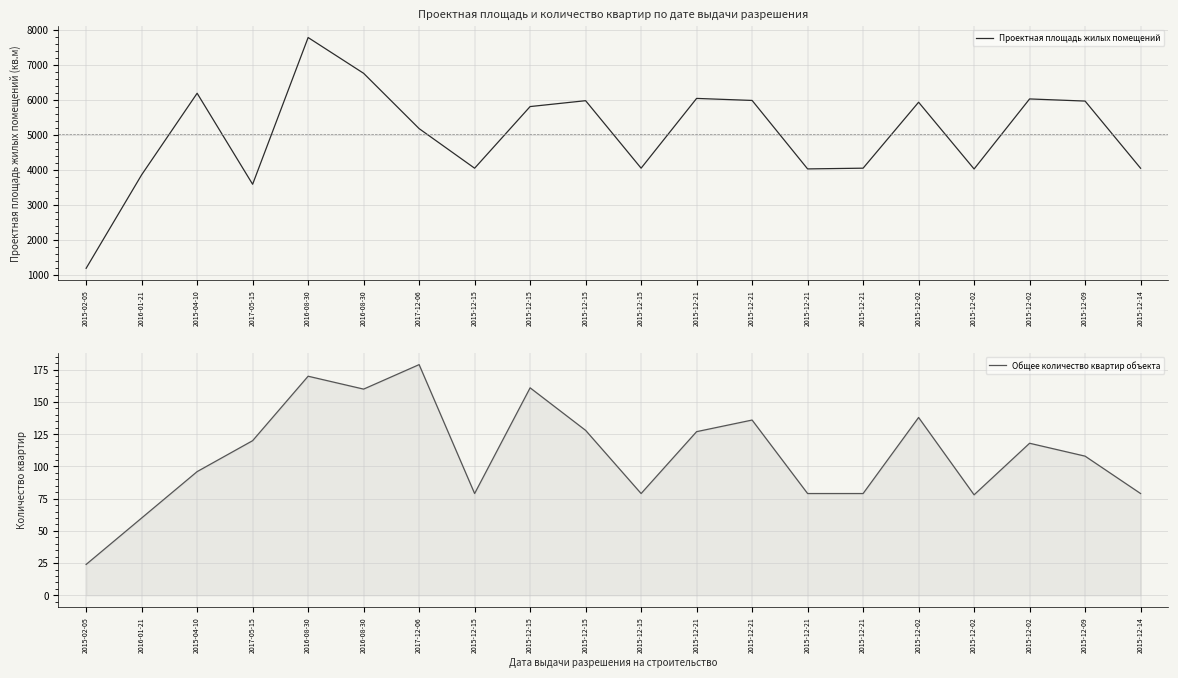

What is the sum of the Проектная площадь жилых помещений values at 2015-12-15 and 2015-12-02?

9987